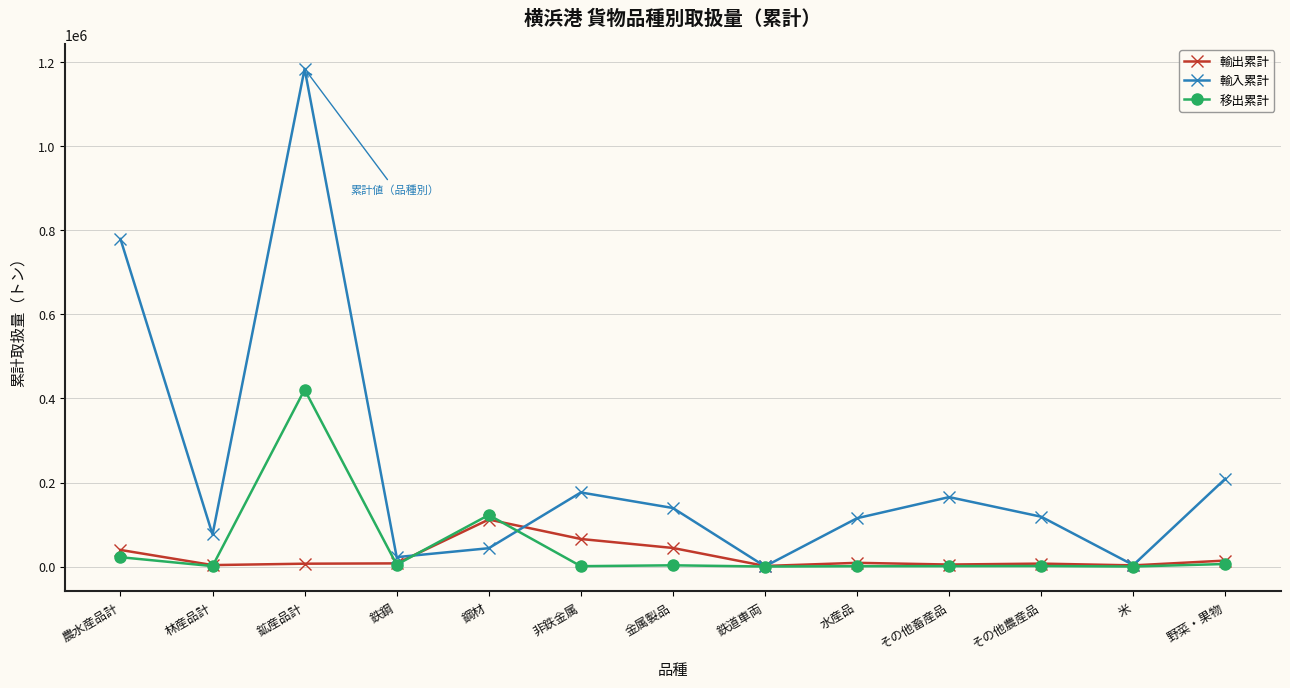

What is the average value of the 輸出累計 series?

24412